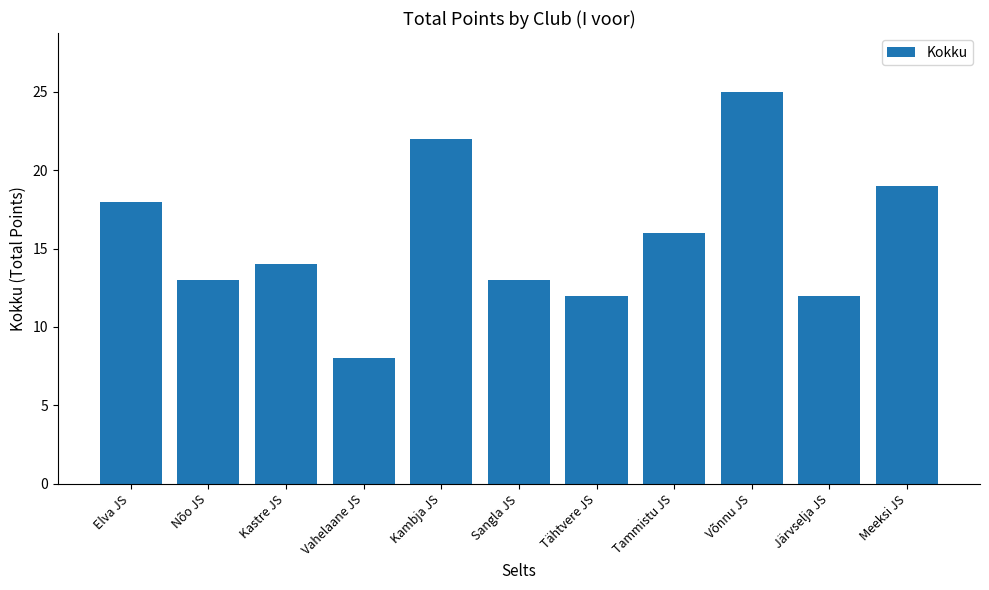

What is the value of the 2nd bar from the left?

13